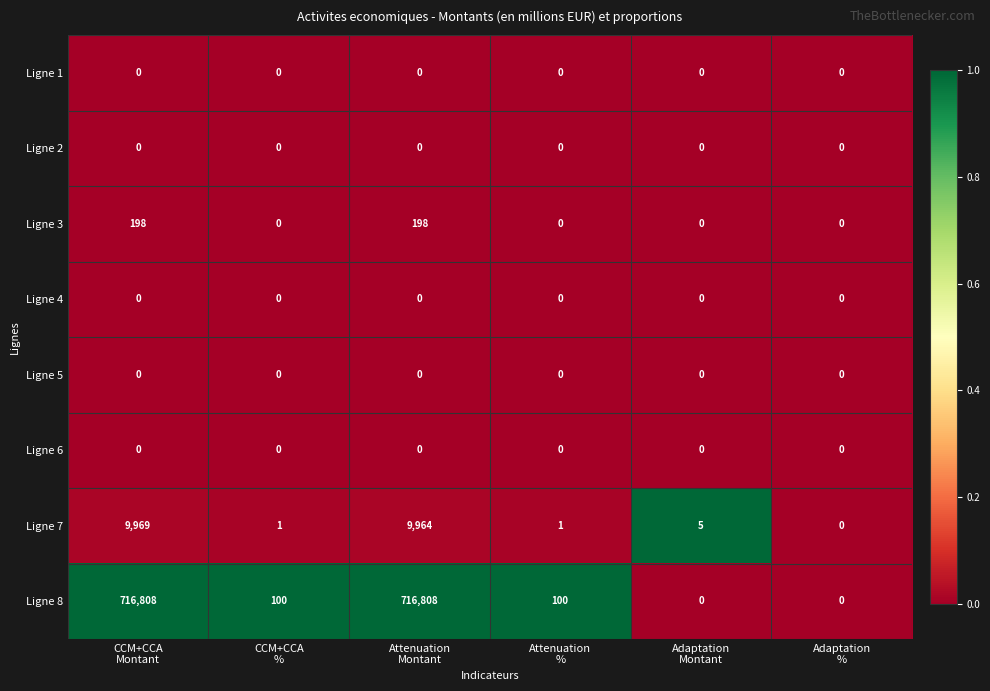

Which series changed the most between Attenuation
% and Adaptation
%?

Ligne 8